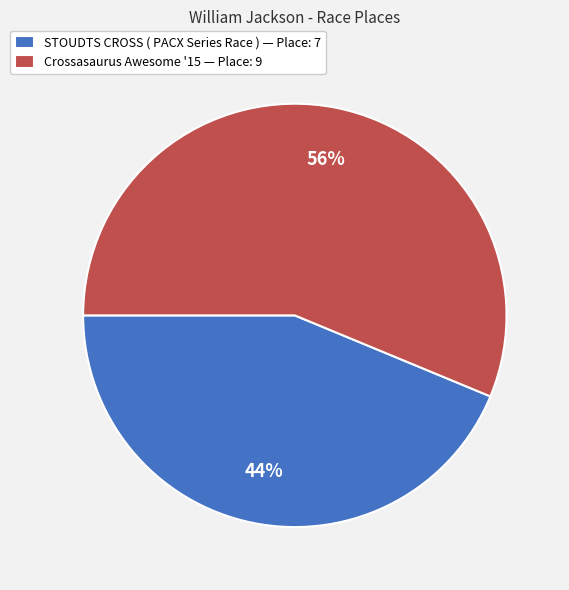

Rank the categories by value from lowest to highest.

STOUDTS CROSS ( PACX Series Race ), Crossasaurus Awesome '15